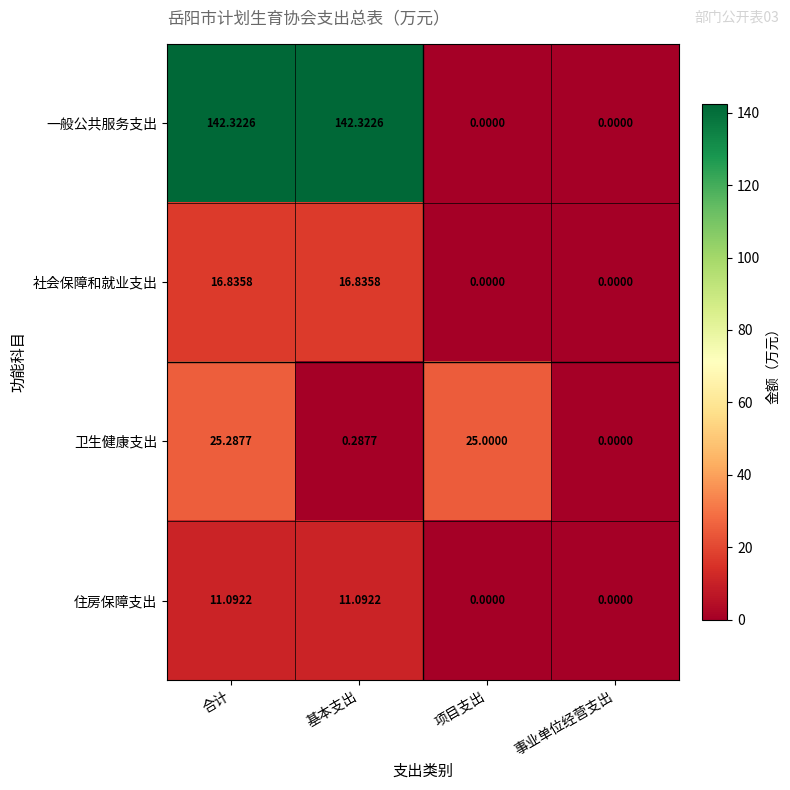

Rank the series at 基本支出 from lowest to highest value.

卫生健康支出, 住房保障支出, 社会保障和就业支出, 一般公共服务支出